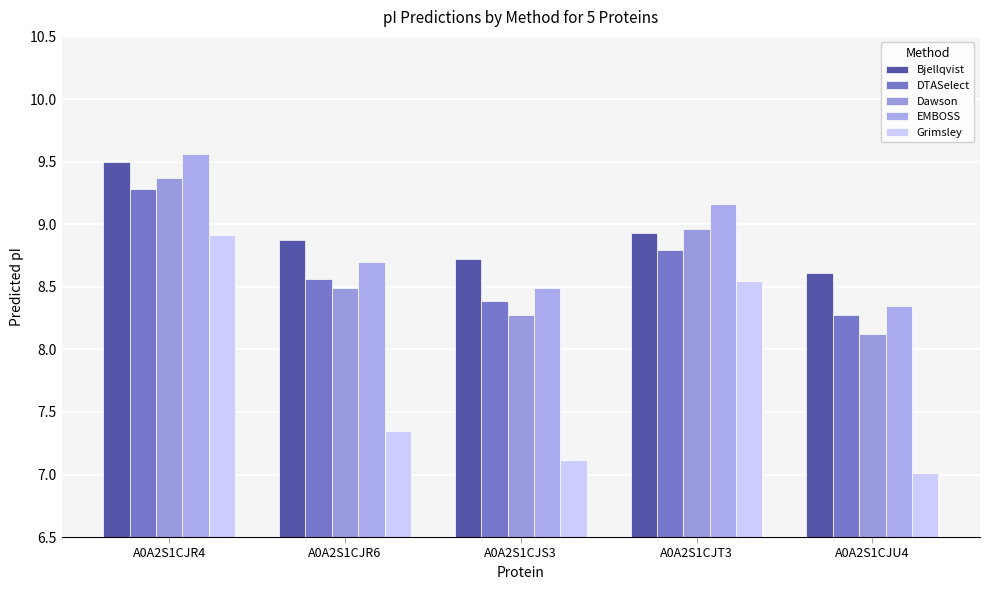

Which series has the largest range (max minus min)?

Grimsley